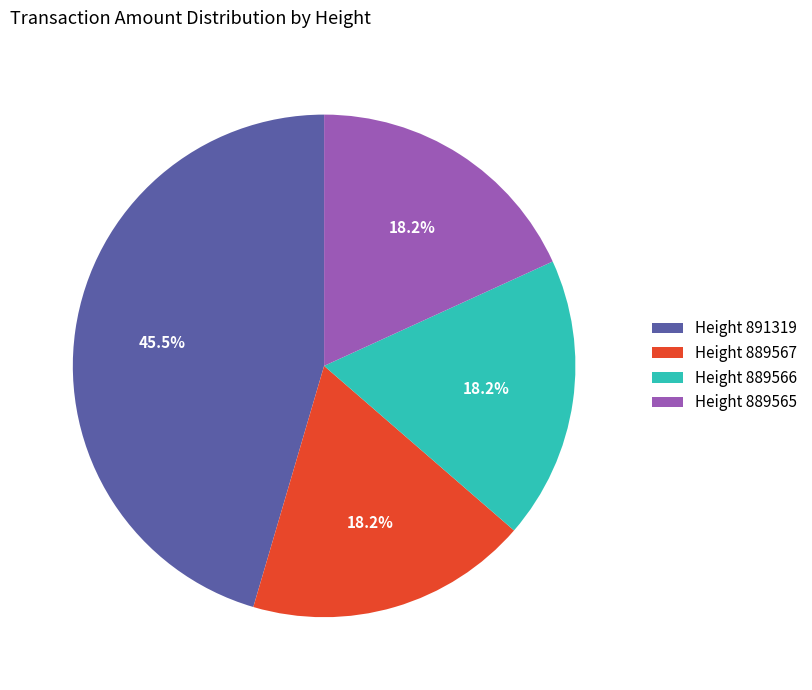

What percentage is NOT represented by Height 889567?

81.8%